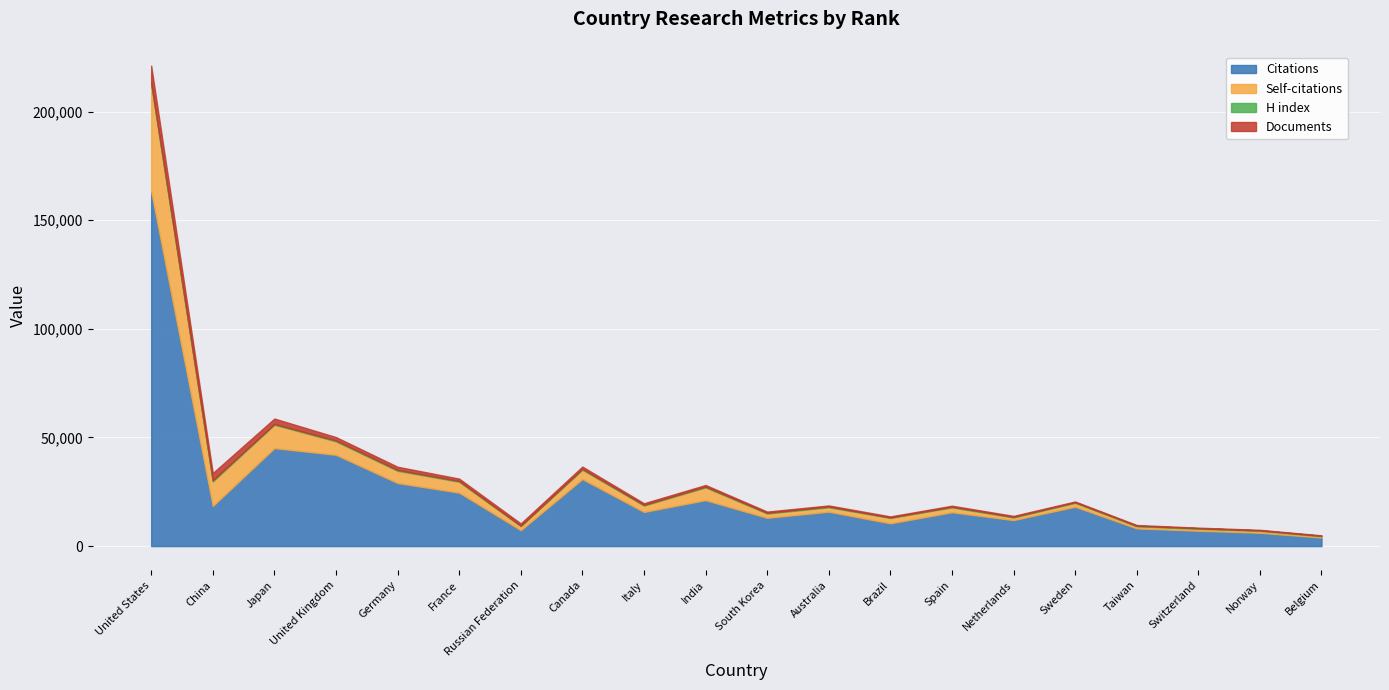

At Australia, list the series in order from smallest to largest.

H index, Documents, Self-citations, Citations